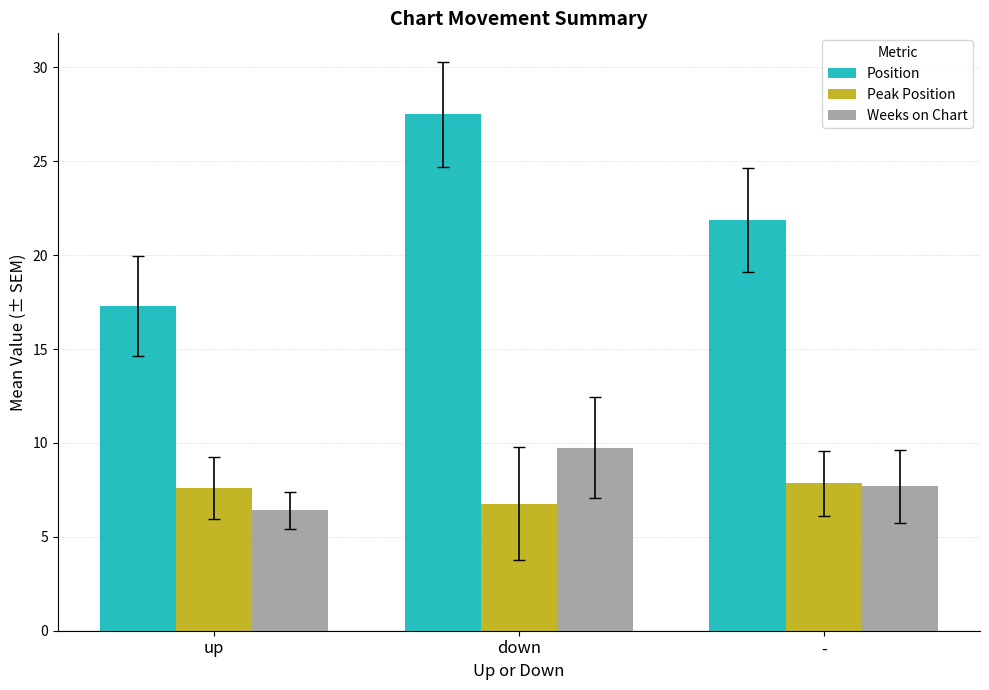

What is the label of the 3rd bar from the left?

-